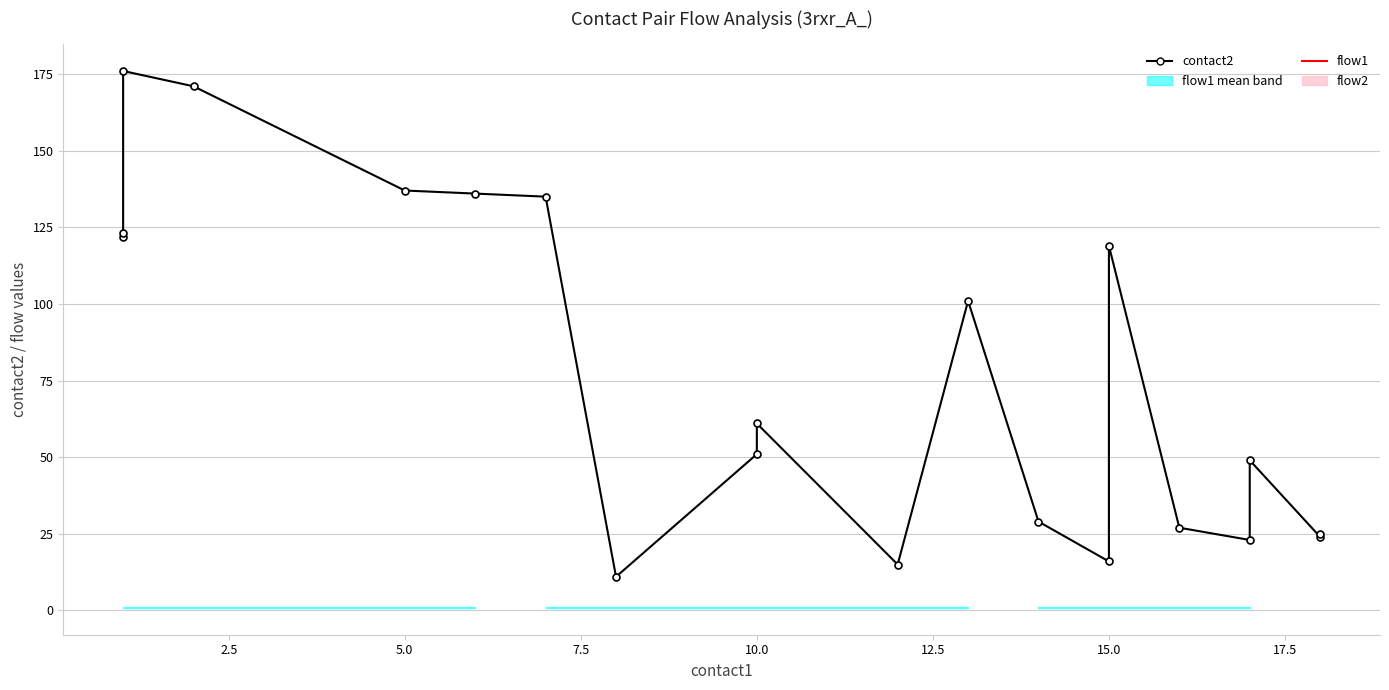

How many lines are shown in the chart?

3